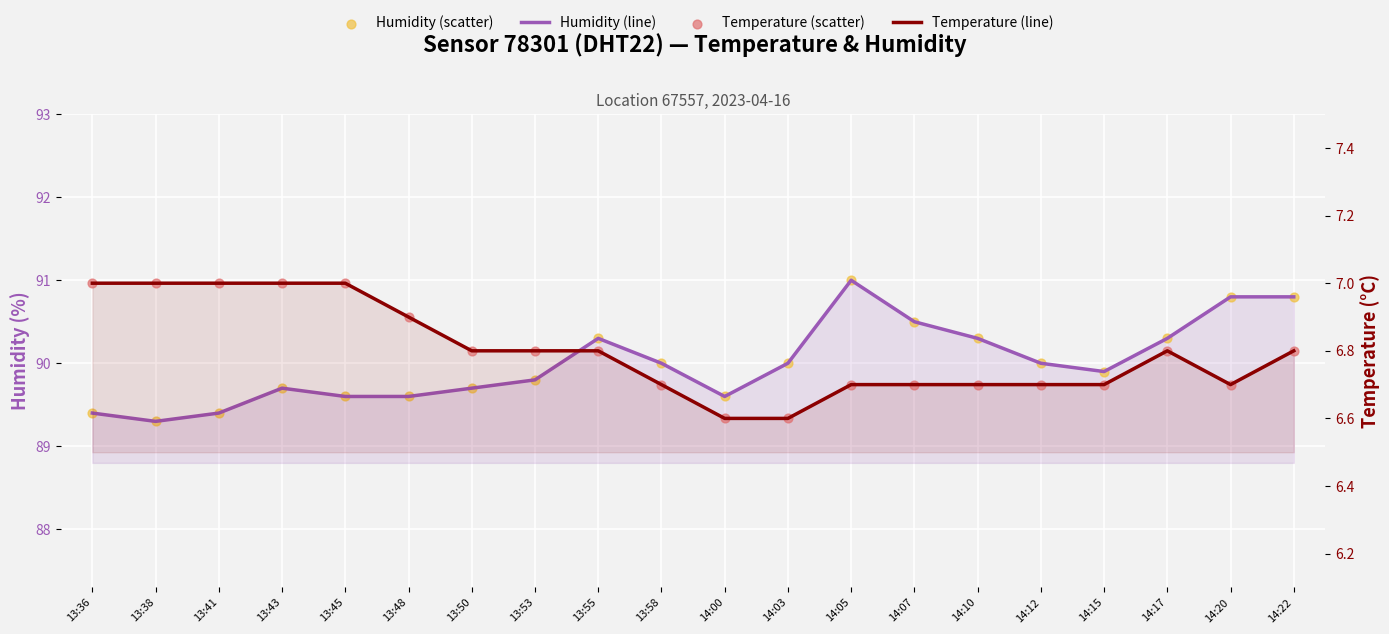

Which series contains the highest Y value?

humidity (trend)